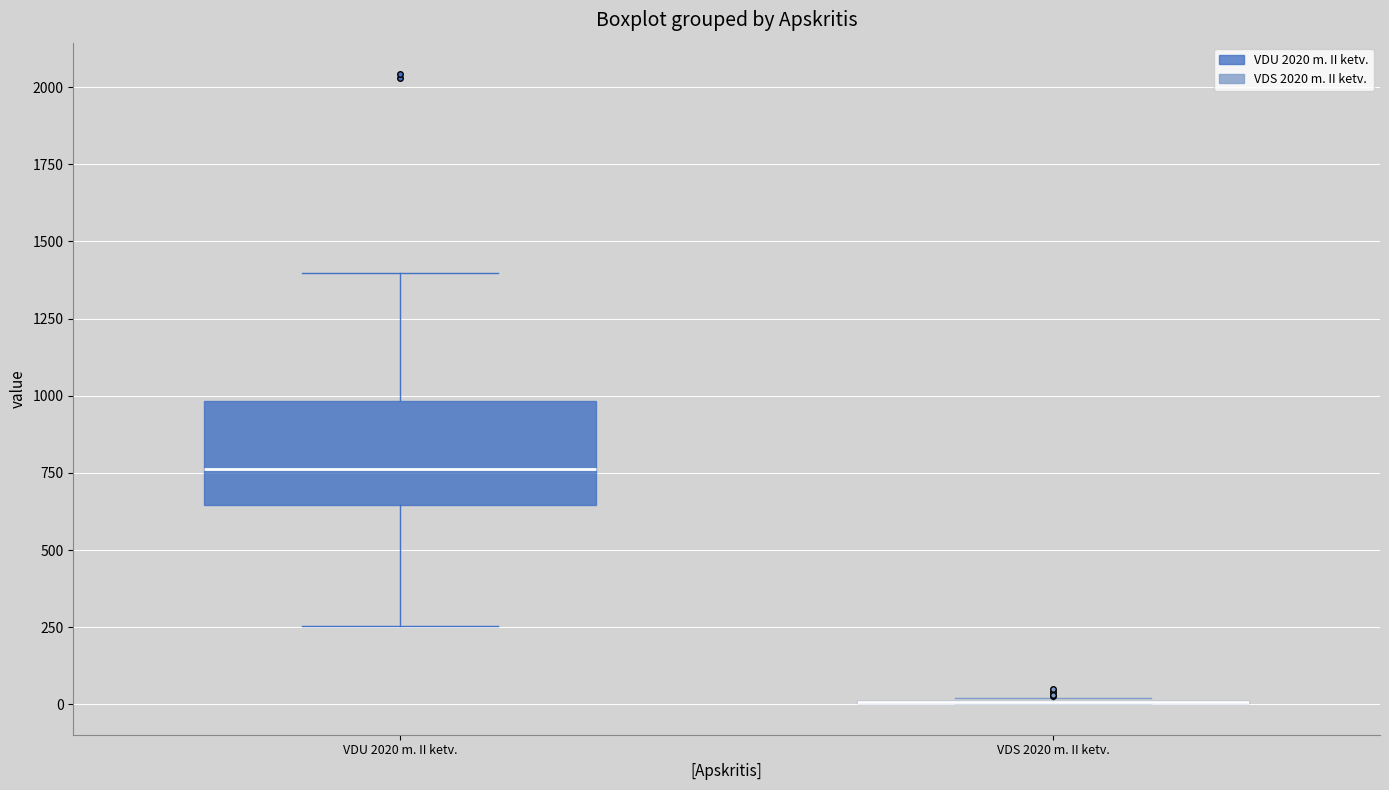

Reading left to right, read every box against the y-axis: the position of its median line, the range the box covers, and the ends of its whiskers. The values are not printed on the chart, so give them approximately, as read against the axis.

VDU 2020 m. II ketv.: median 750, box 650 to 1000, whiskers 250 to 1400
VDS 2020 m. II ketv.: box collapsed to a line at 0, whiskers 0 to 0